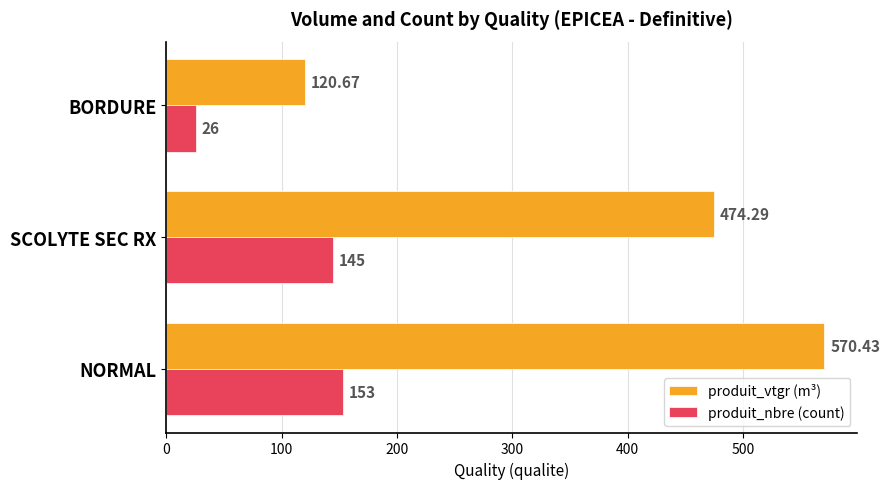

How many values in the produit_vtgr (m³) series are below 474?

1